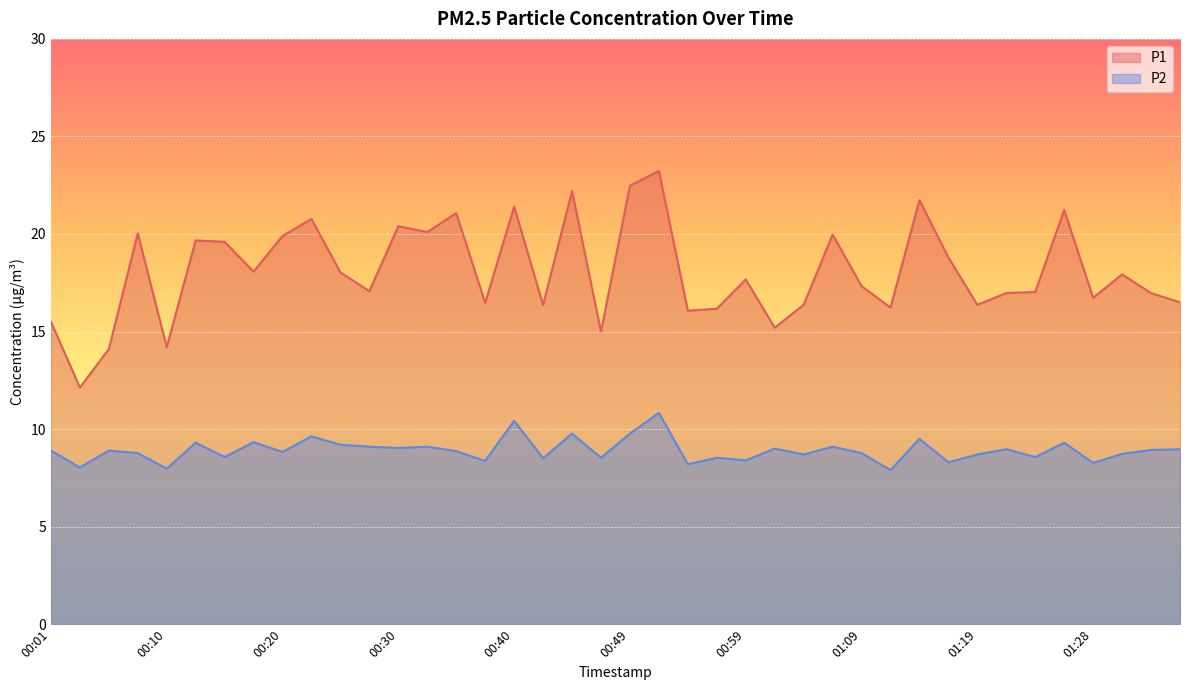

True or false: P2 and P1 cross at least once.

False